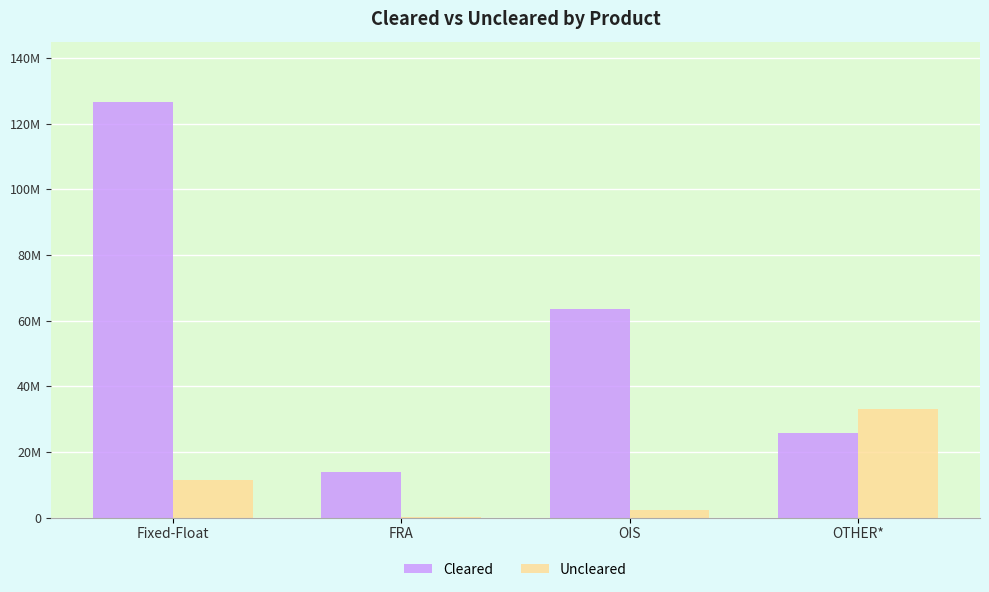

List the series in order of their peak value, highest first.

Cleared, Uncleared